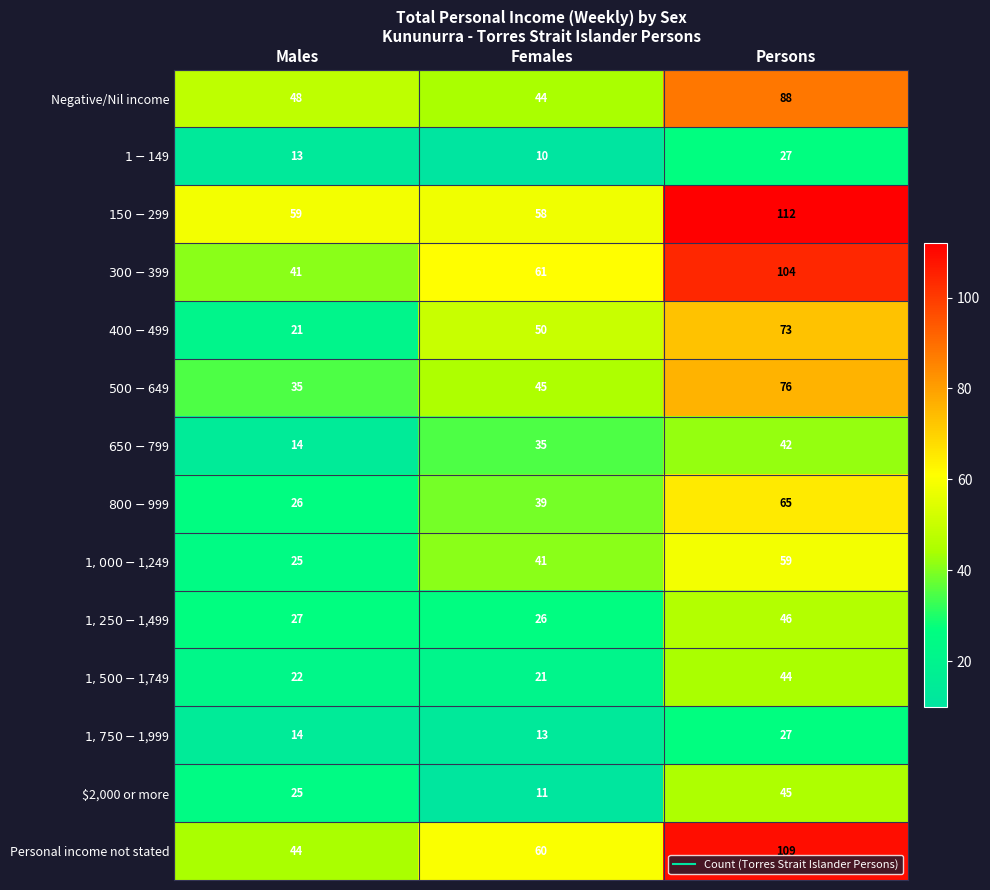

Which series has the largest range (max minus min)?

Personal income not stated